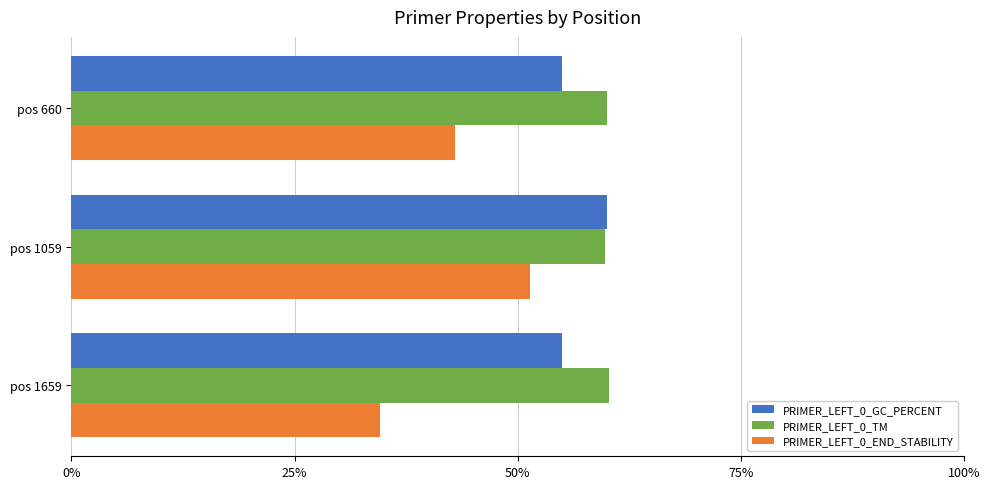

True or false: PRIMER_LEFT_0_GC_PERCENT has a value of 55.0 at pos 660.

True